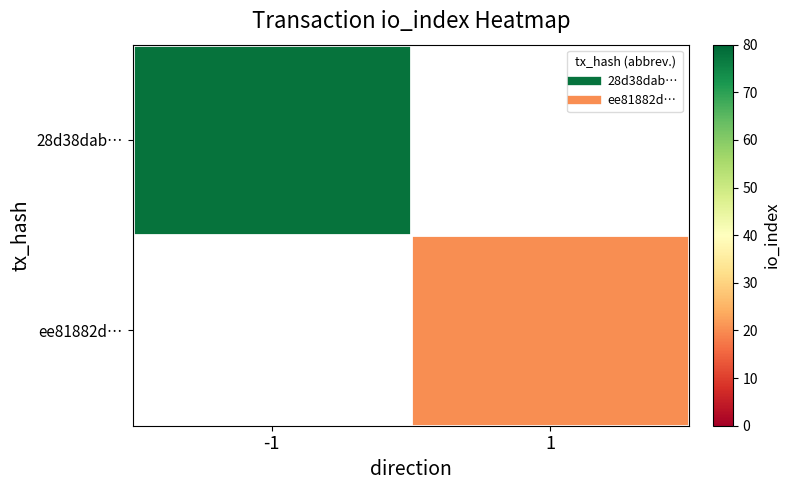

Which label corresponds to the largest value in the chart?

-1